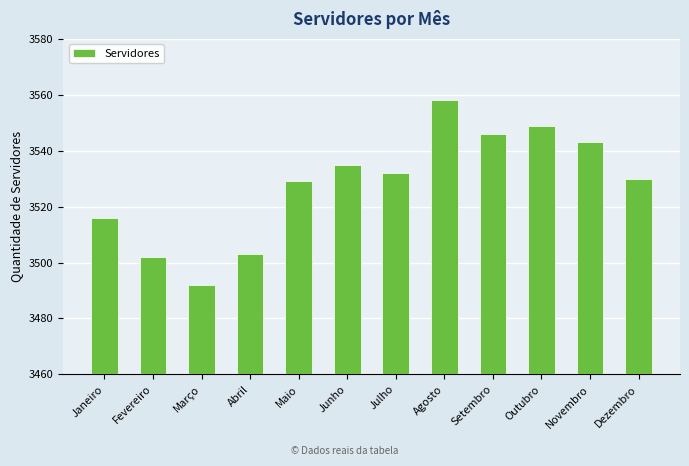

Rank the categories by value from highest to lowest.

Agosto, Outubro, Setembro, Novembro, Junho, Julho, Dezembro, Maio, Janeiro, Abril, Fevereiro, Março